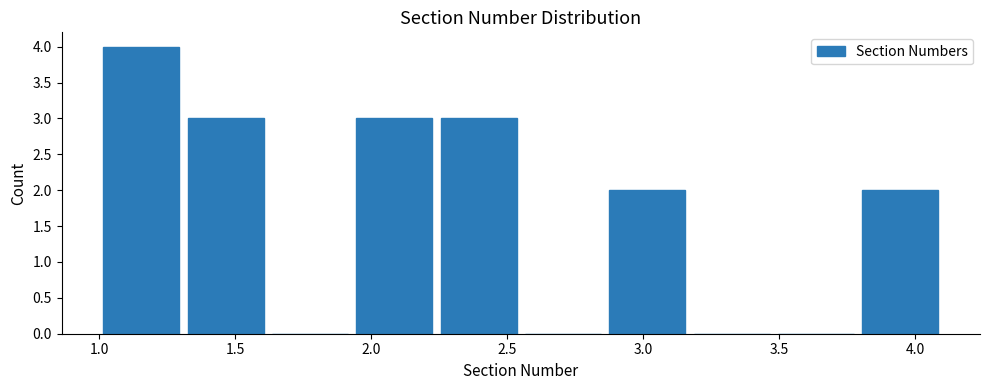

Reading left to right, list every bar in this chart as the range it spans on the x-axis followed by its height. Neither the bar edges nor the heights are printed on the chart, so give them approximately, as read against the axes.

1.00 to 1.31: 4
1.31 to 1.62: 3
1.62 to 1.93: 0
1.93 to 2.24: 3
2.24 to 2.55: 3
2.55 to 2.86: 0
2.86 to 3.17: 2
3.17 to 3.48: 0
3.48 to 3.79: 0
3.79 to 4.10: 2